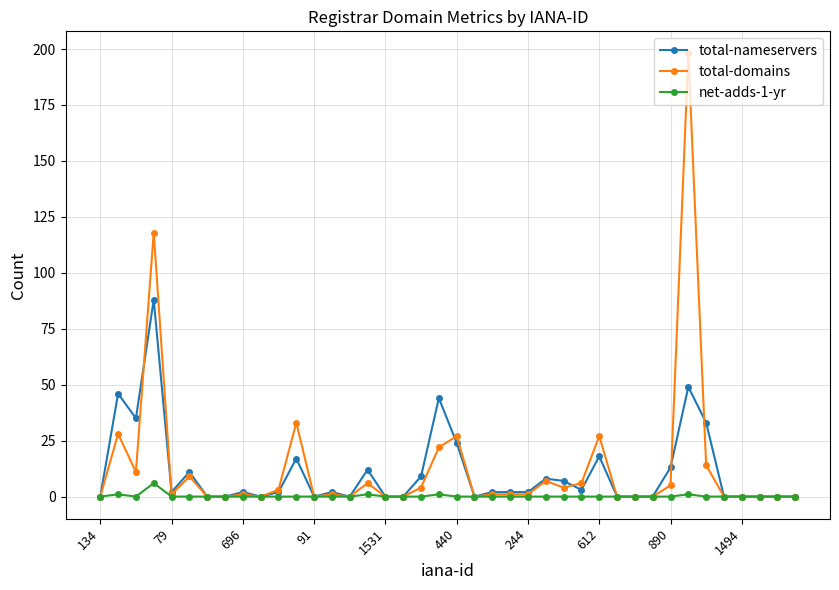

What is the difference between the maximum and second lowest values in the total-domains series?

198